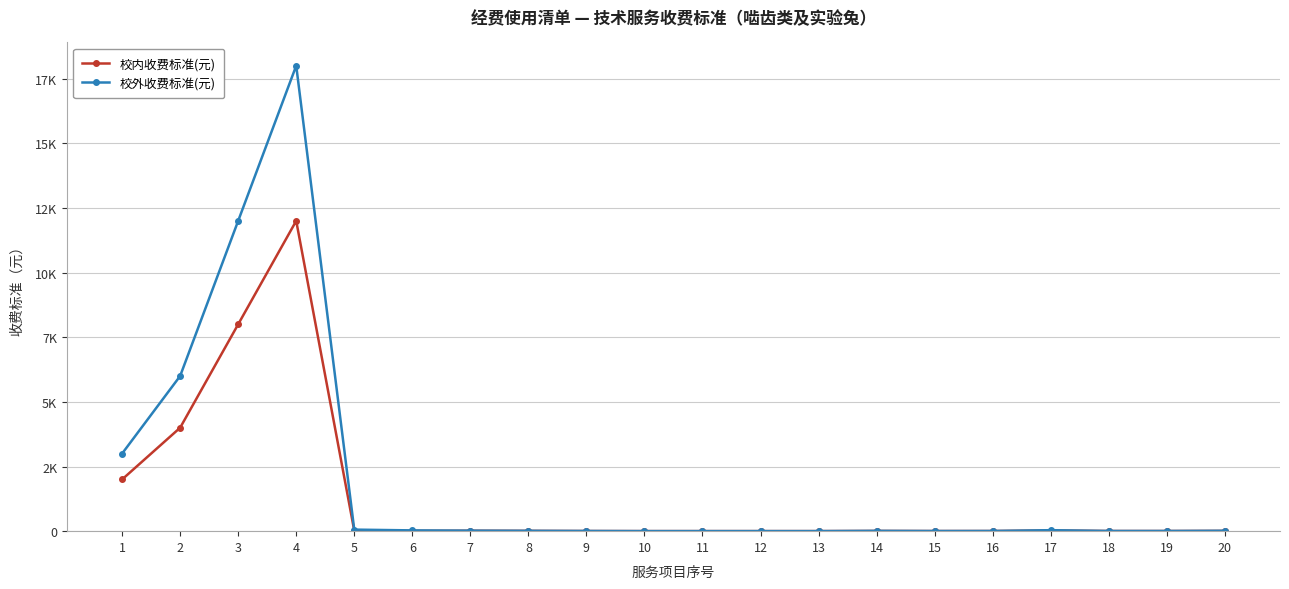

Which series has the largest range (max minus min)?

校外收费标准(元)